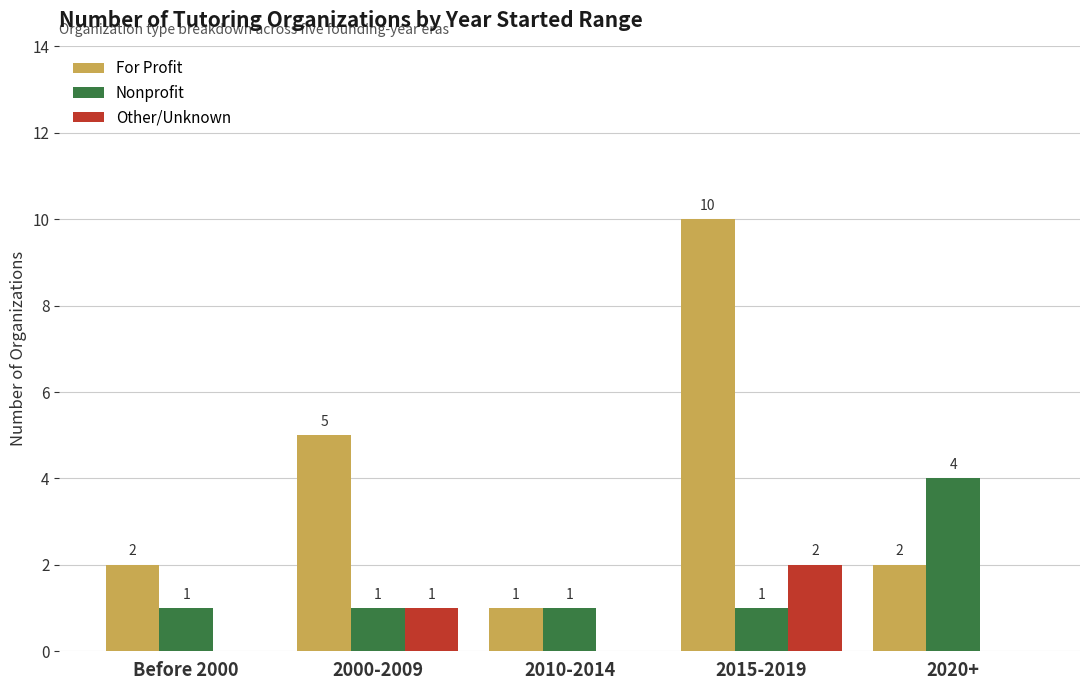

Reading left to right, extract all data points from this chart.

For Profit: 2	5	1	10	2
Nonprofit: 1	1	1	1	4
Other/Unknown: 0	1	0	2	0